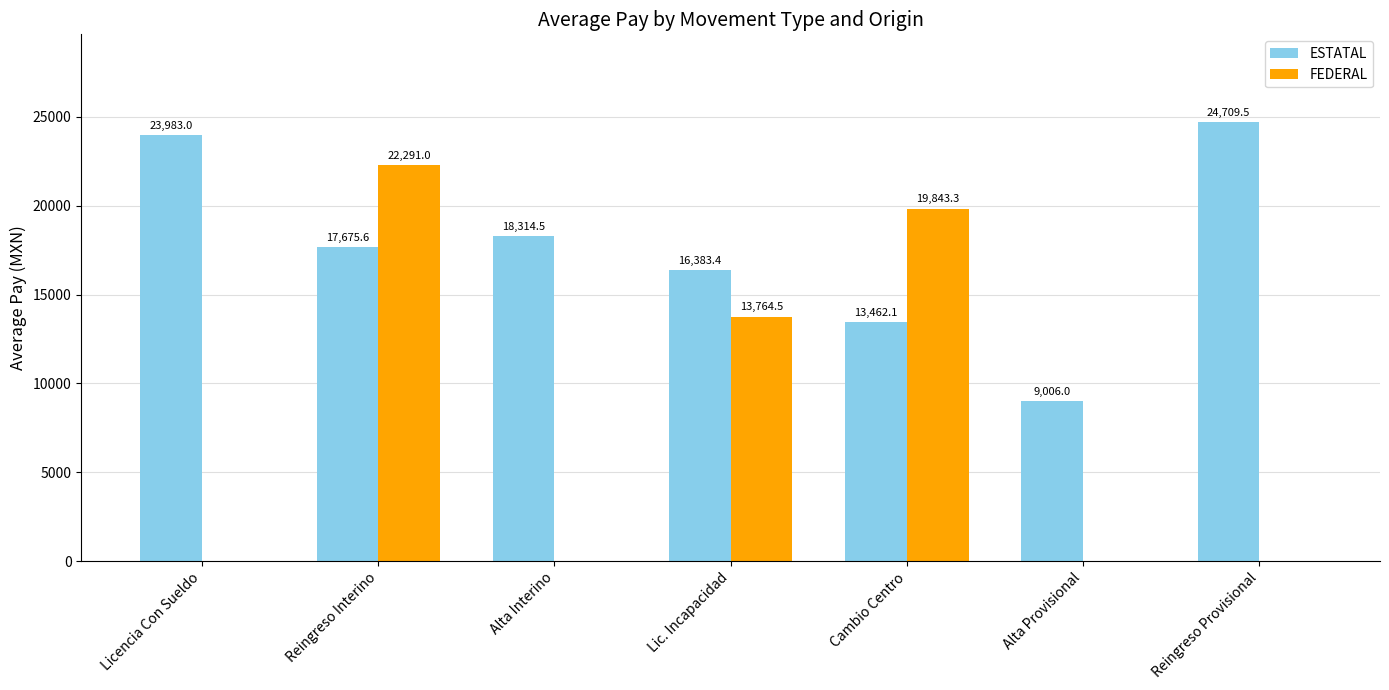

Reading right to left, list all the values displayed in this chart.

ESTATAL: 24709.5	9006.0	13462.1	16383.4	18314.5	17675.6	23983.0
FEDERAL: 0.0	0.0	19843.3	13764.5	0.0	22291.0	0.0